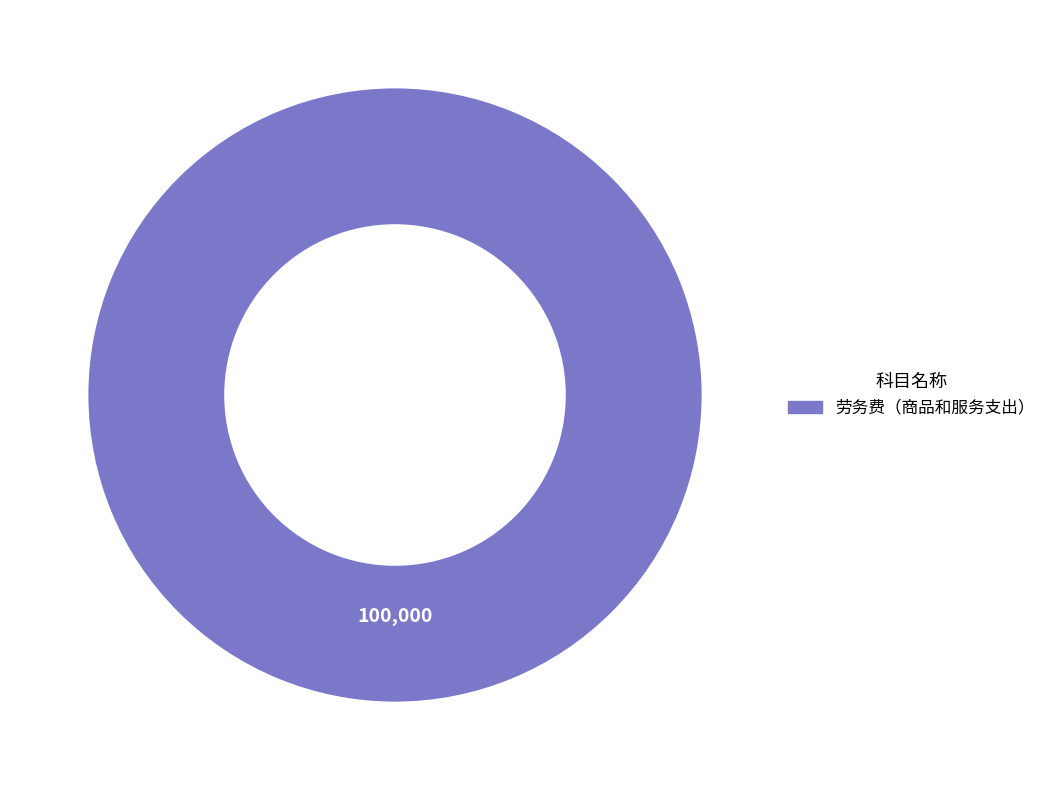

Is there a majority slice in this chart?

Yes